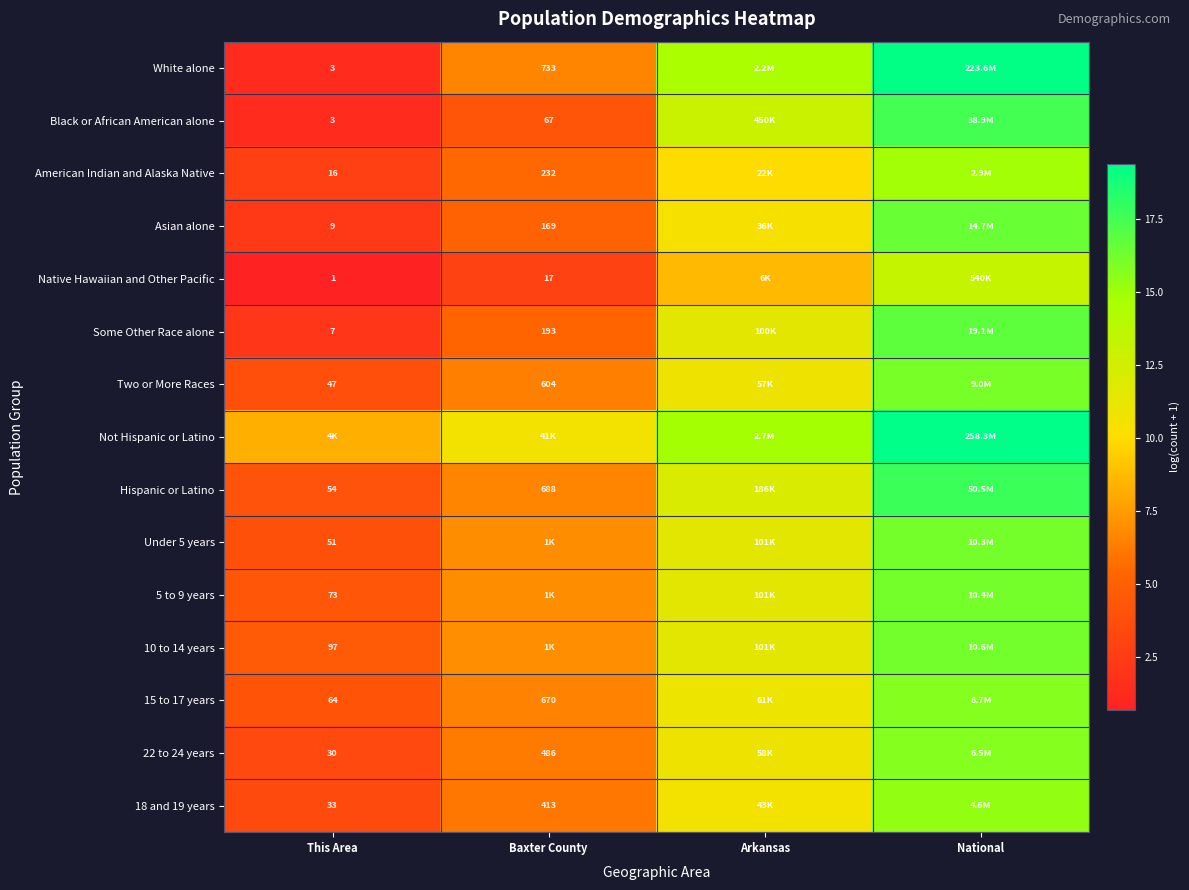

How many data points does each series have?

4